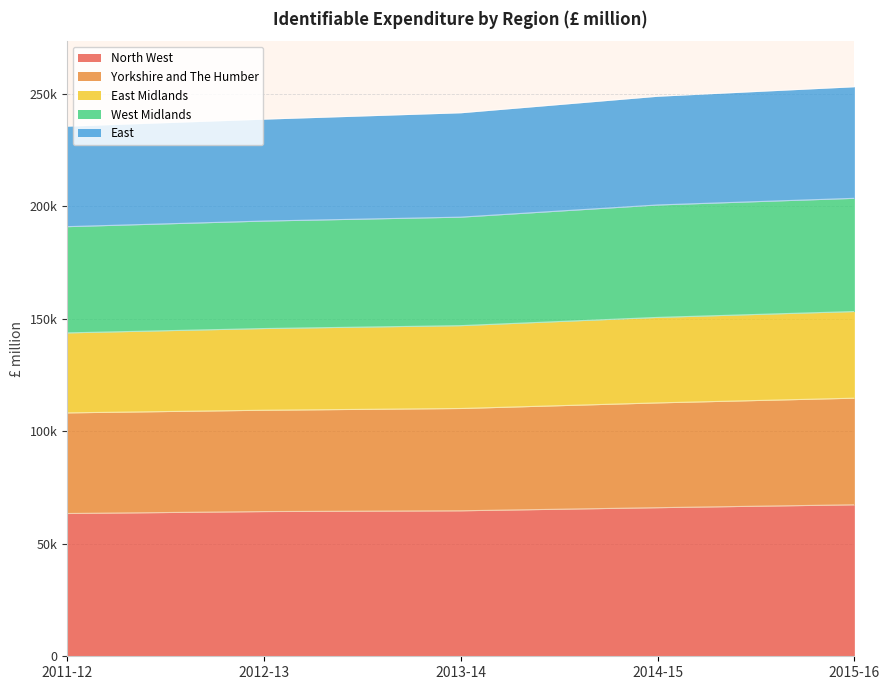

What are all the series names shown in the legend?

North West, Yorkshire and The Humber, East Midlands, West Midlands, East